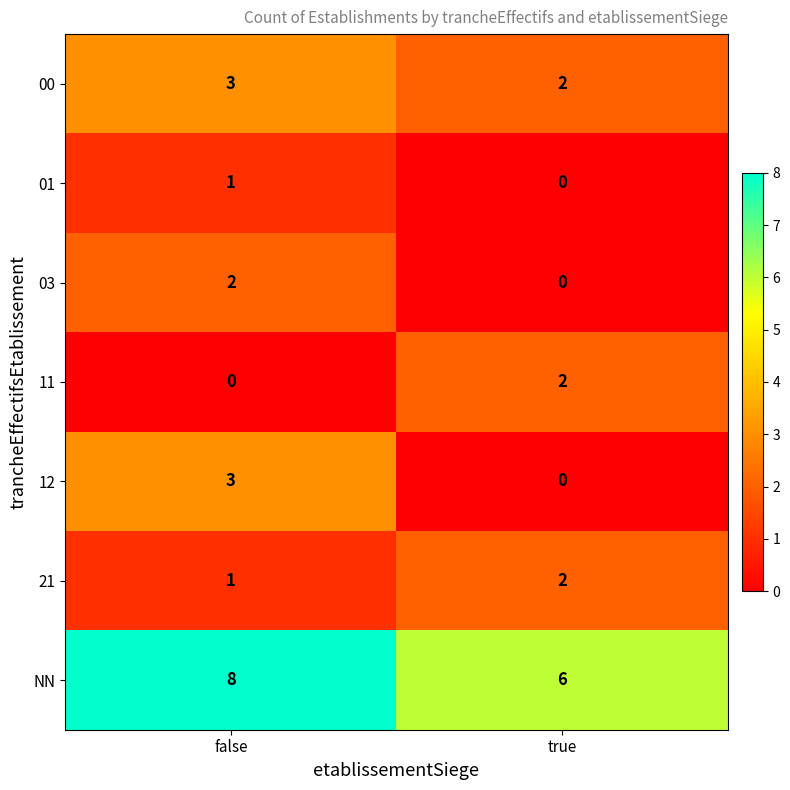

At which label does 03 reach its minimum?

true